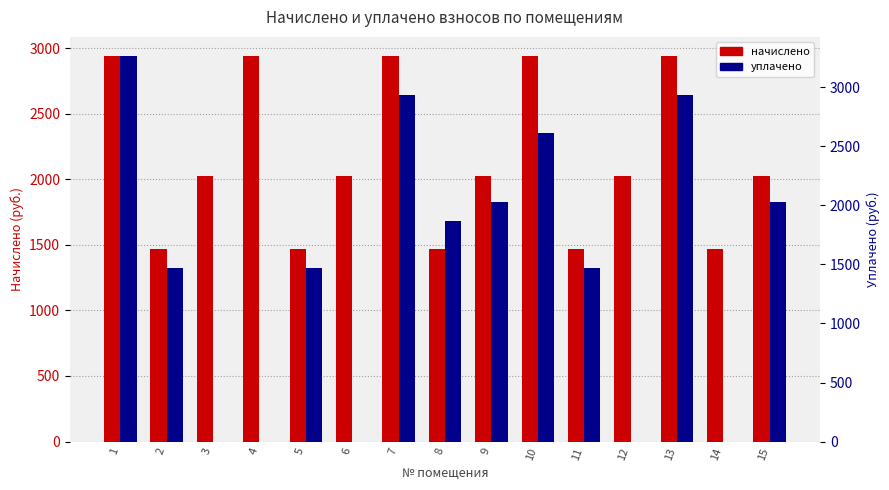

Reading left to right, list all the values displayed in this chart.

начислено: 2938.3	1469.2	2027.2	2938.3	1469.2	2027.2	2938.3	1469.2	2027.2	2938.3	1469.2	2027.2	2938.3	1469.2	2027.2
уплачено: 3264.8	1469.2	0.0	0.0	1469.2	0.0	2937.3	1868.5	2026.4	2611.8	1469.2	0.0	2937.8	0.0	2026.8